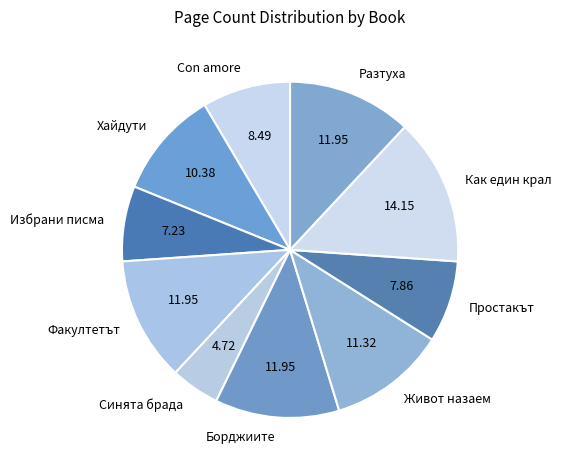

Which category has the smallest portion of the pie?

Синята брада